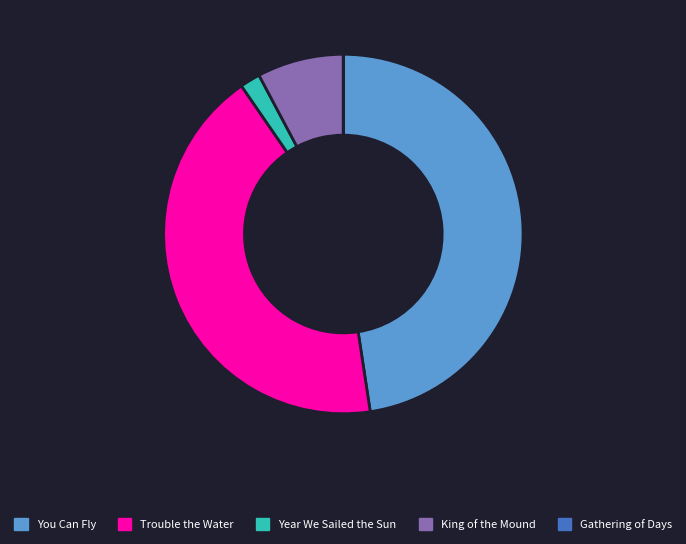

True or false: You Can Fly accounts for 35% of the total.

False